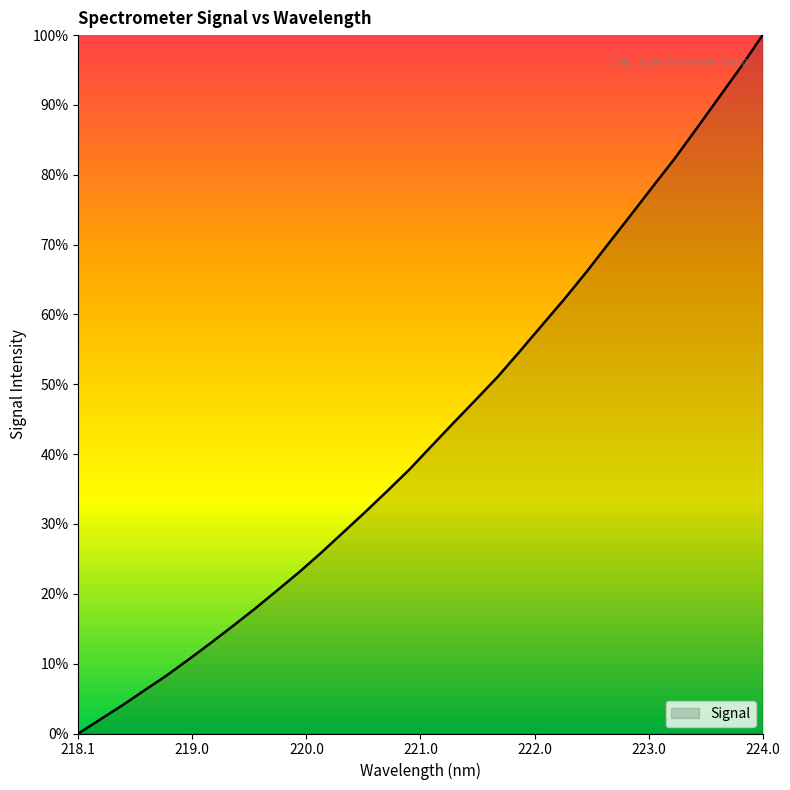

Reading left to right, extract all data points from this chart.

0.0	2.0	4.0	6.2	8.3	10.6	13.0	15.4	17.9	20.5	23.1	25.9	28.8	31.8	34.8	37.8	41.2	44.5	47.8	51.1	54.8	58.5	62.2	66.0	70.1	74.1	78.2	82.3	86.6	91.0	95.4	100.0